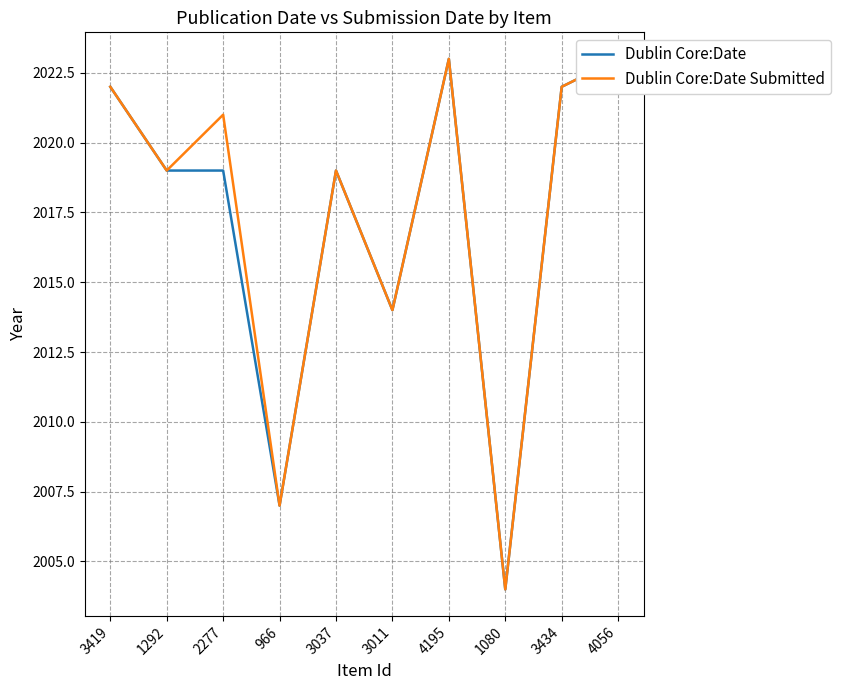

List the labels in order of Dublin Core:Date Submitted value, largest first.

4195, 4056, 3419, 3434, 2277, 1292, 3037, 3011, 966, 1080